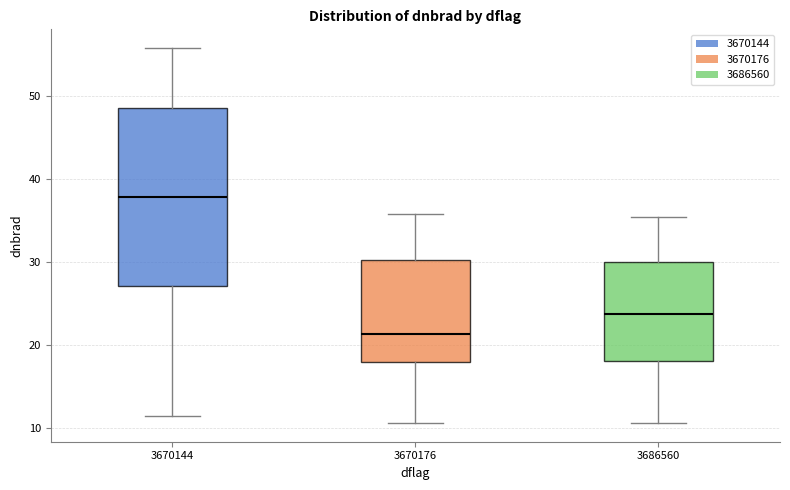

Reading left to right, transcribe this box plot: for each box, give where its median line is, the range the box spans, and where its two whiskers end, as read against the y-axis. The values are not printed on the chart, so give them approximately, as read against the axis.

3670144: median 38, box 27 to 49, whiskers 11 to 56
3670176: median 21, box 18 to 30, whiskers 11 to 36
3686560: median 24, box 18 to 30, whiskers 11 to 35